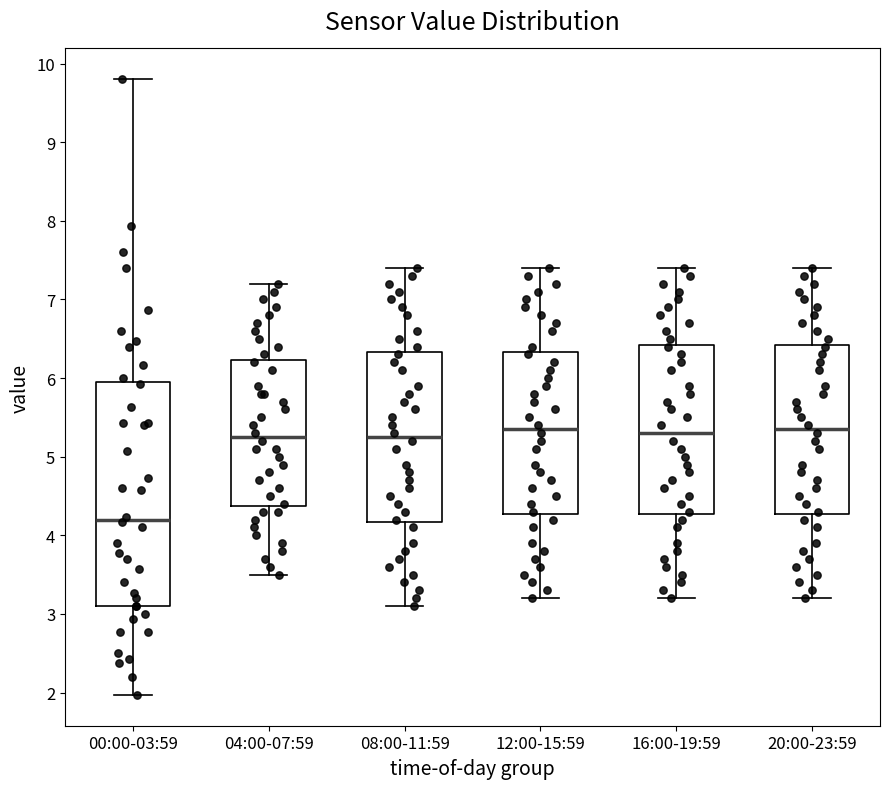

Where is the lower edge of the box for 16:00-19:59 on the y-axis? The values are not printed on the chart, so give them approximately, as read against the axis.

4.3